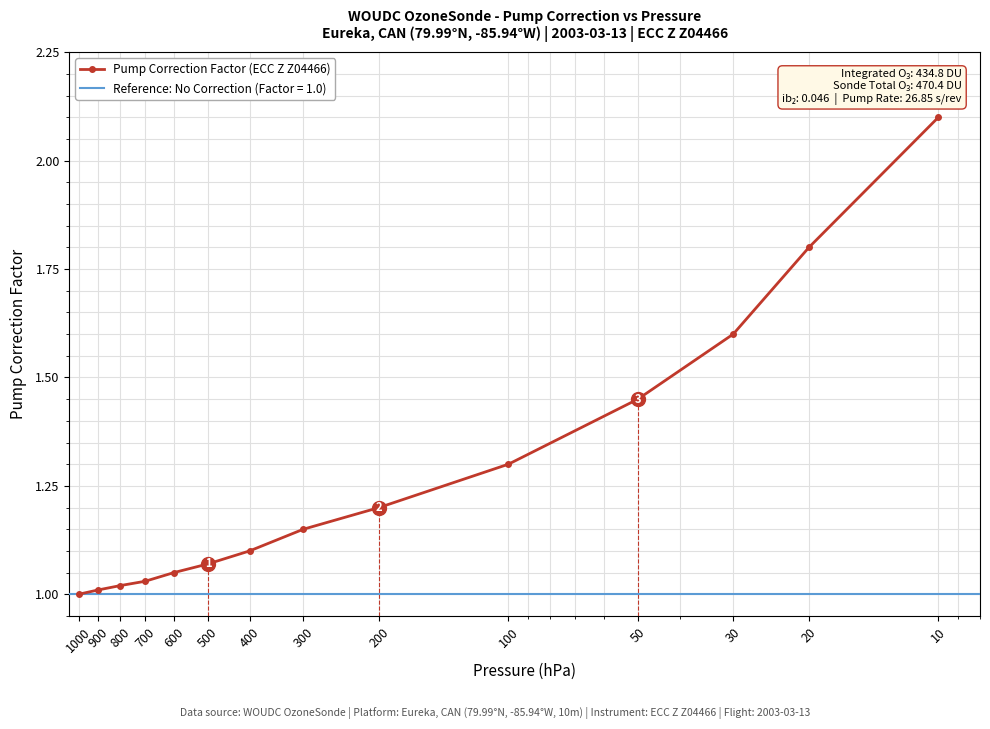

Which label corresponds to the smallest value in the chart?

1000